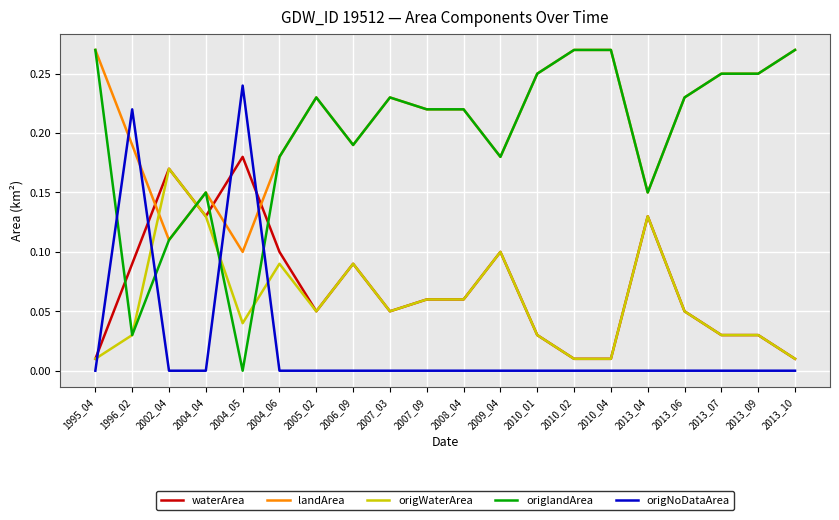

Is it true that origWaterArea equals 0.0 at 2006_09?

False